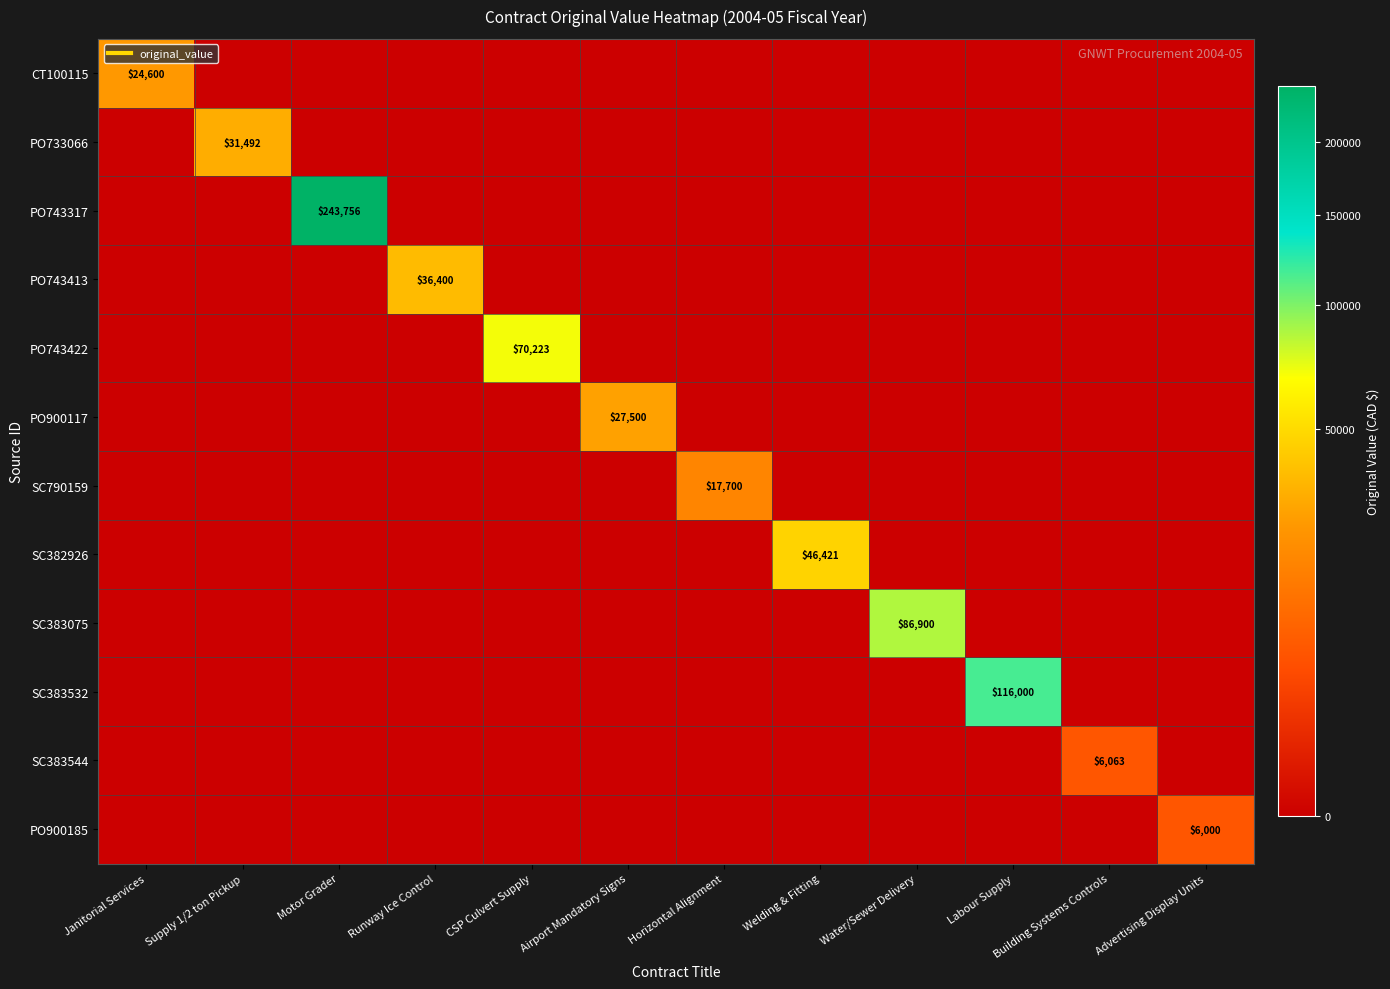

At which category is the sum across all series the highest?

Motor Grader